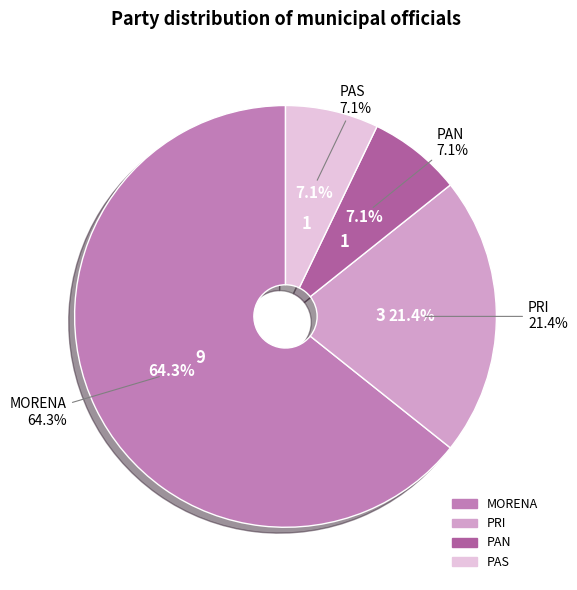

Combined, do MORENA and PRI account for over 50%?

Yes